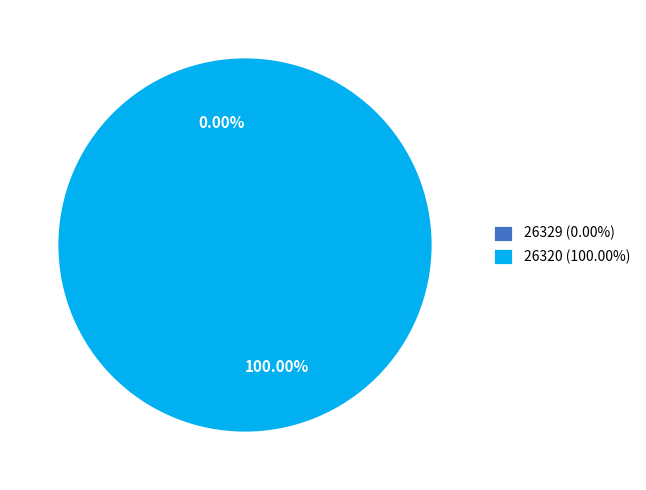

Is 26329 the majority of the pie?

No